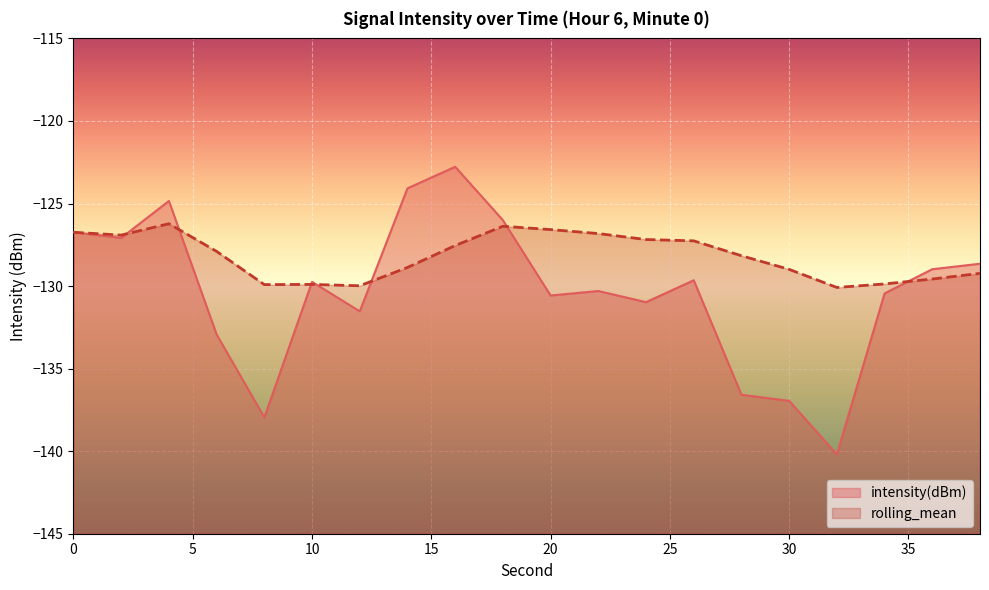

The value of intensity(dBm) at 26 is -68.2. True or false?

False